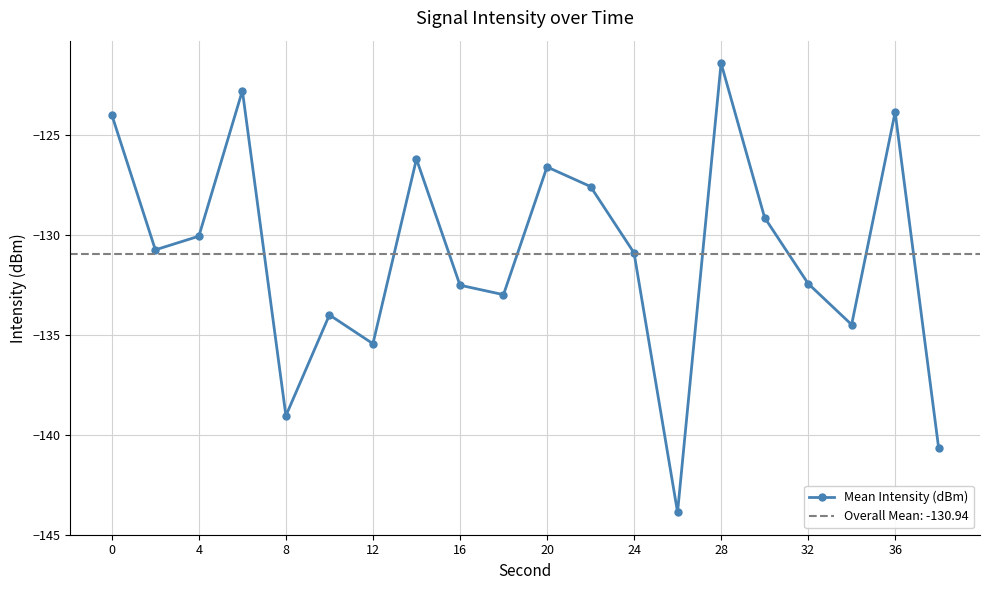

What is the value of the 11th point from the left?

-126.6